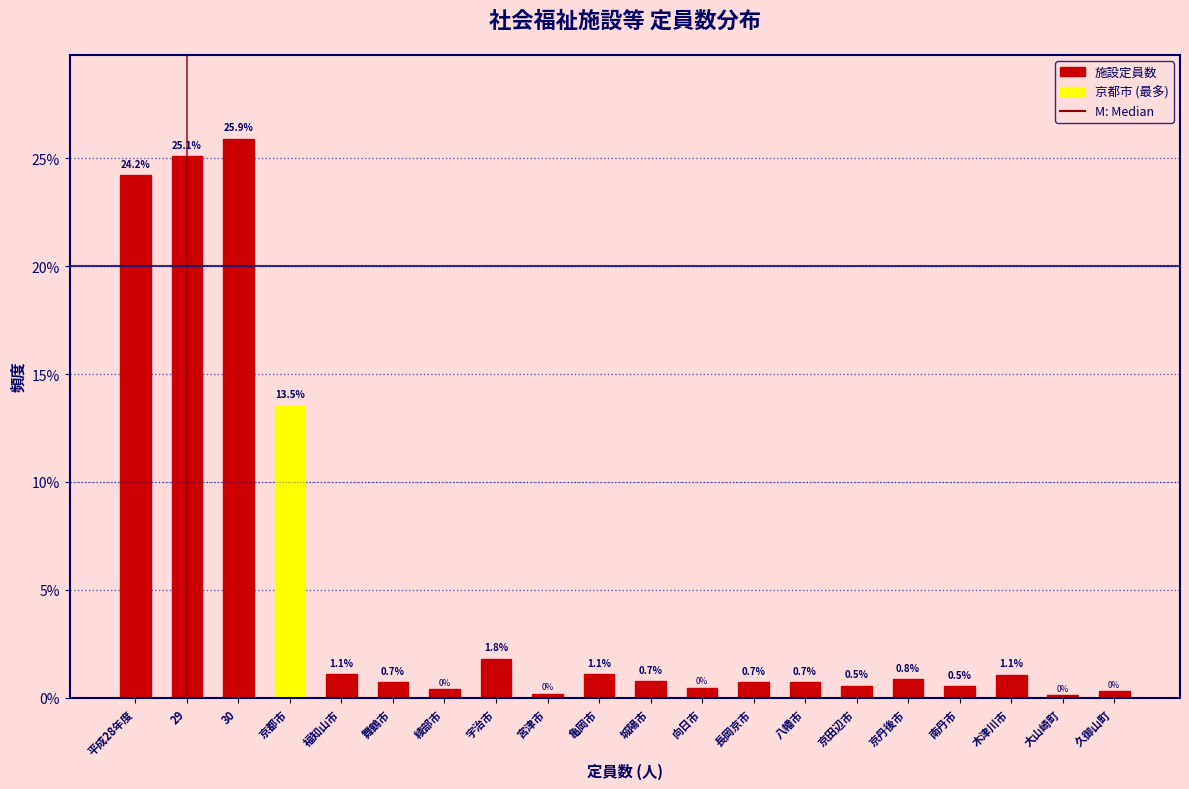

Is it true that the value at 亀岡市 is 1.1?

True